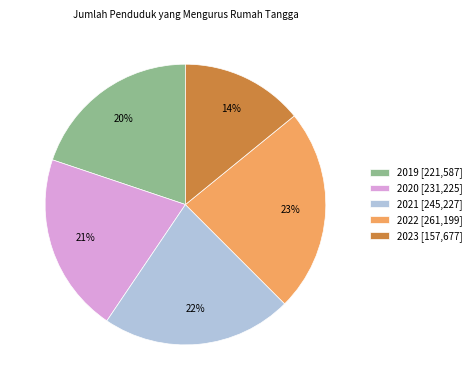

Approximately how many times larger is the value at 2020 [231,225] compared to 2023 [157,677]?

1.5